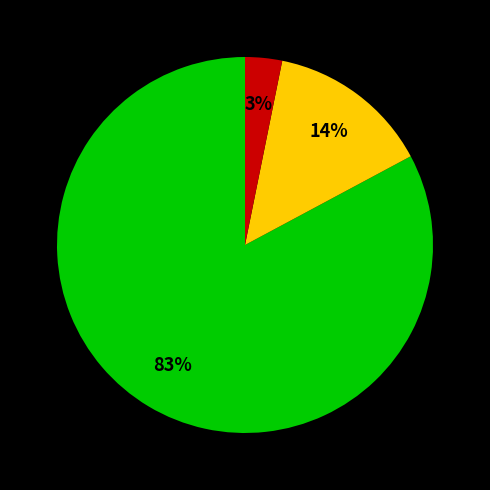

To the nearest percent, what is the average slice percentage?

33%